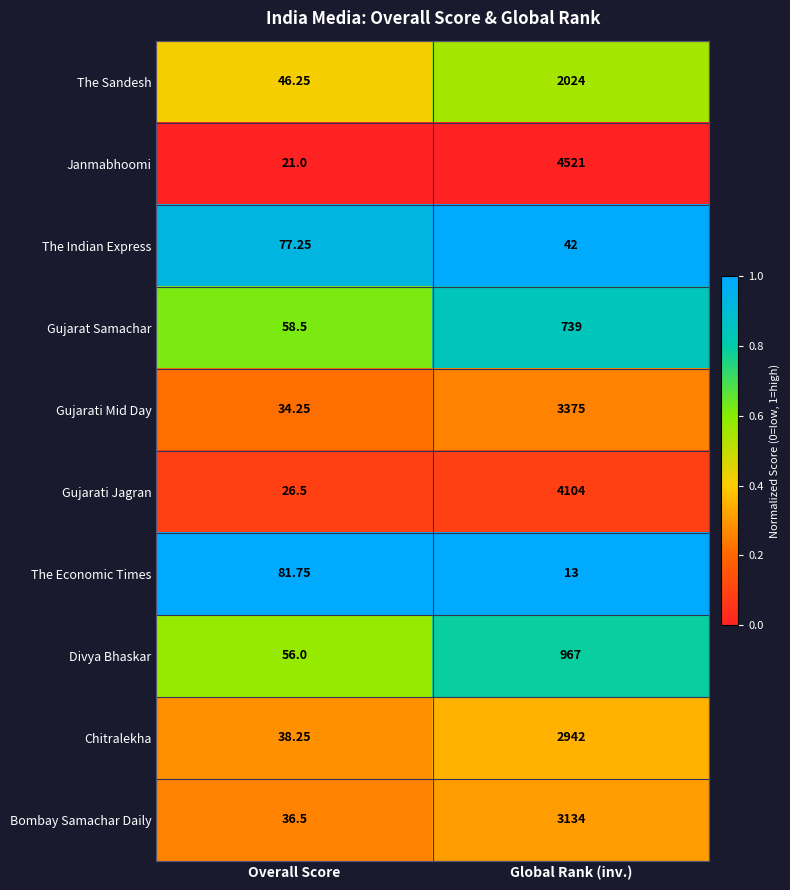

Which category has the lowest value in the The Economic Times series?

Global Rank (inv.)